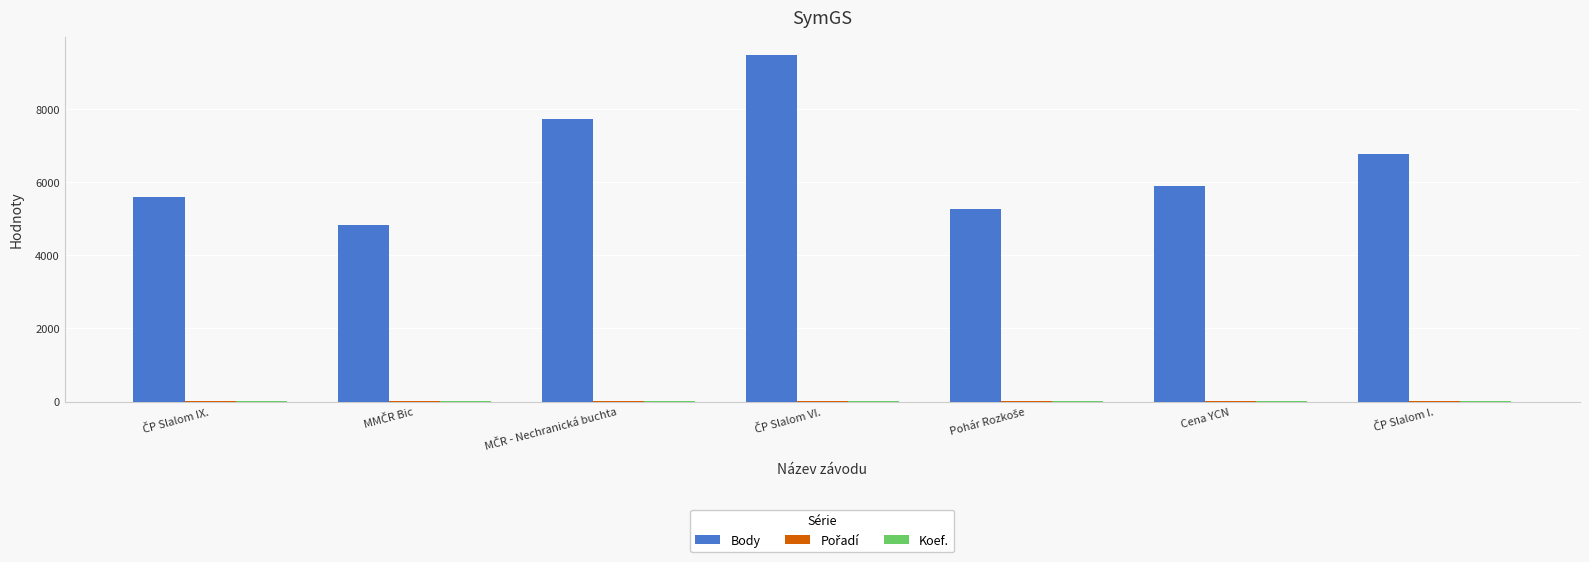

What is the difference between the maximum and minimum values in the Koef. series?

5